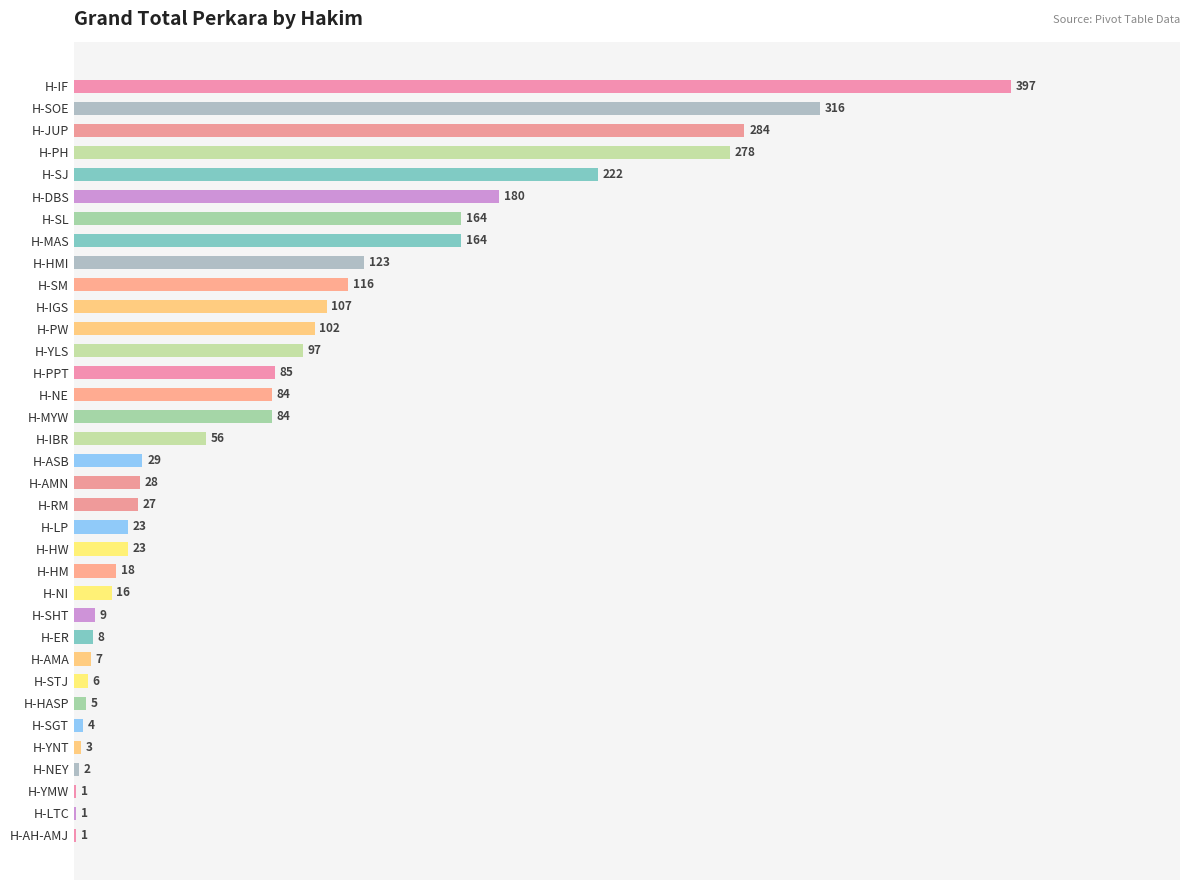

Where is the data nearest to the value 199?

H-DBS